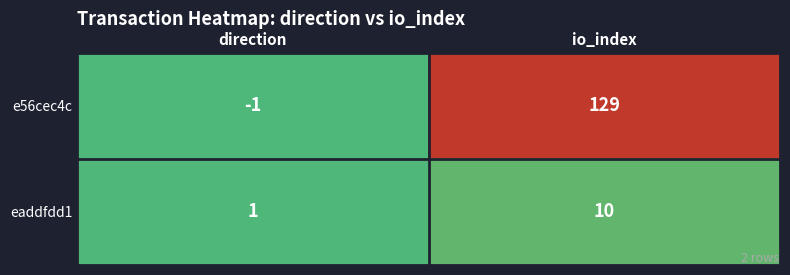

List the series in order of their overall mean, highest first.

e56cec4c, eaddfdd1